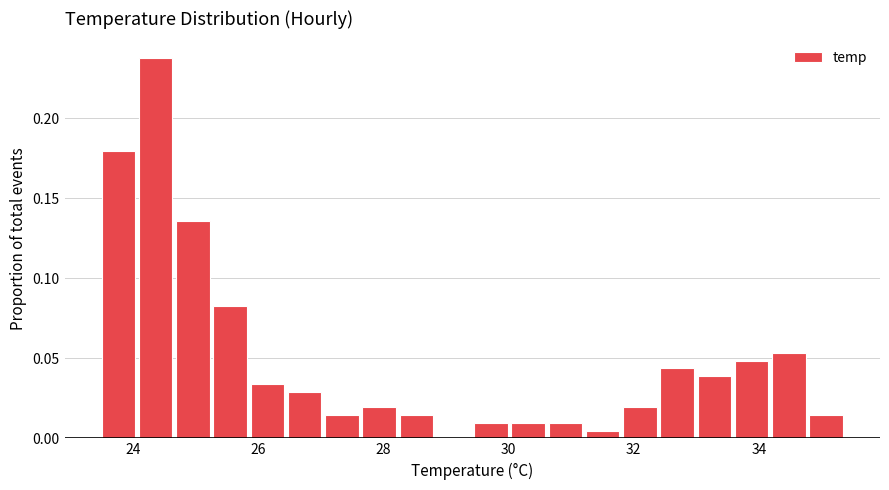

Read against the x-axis, roughly where is the centre of the tallest bar?

24.4